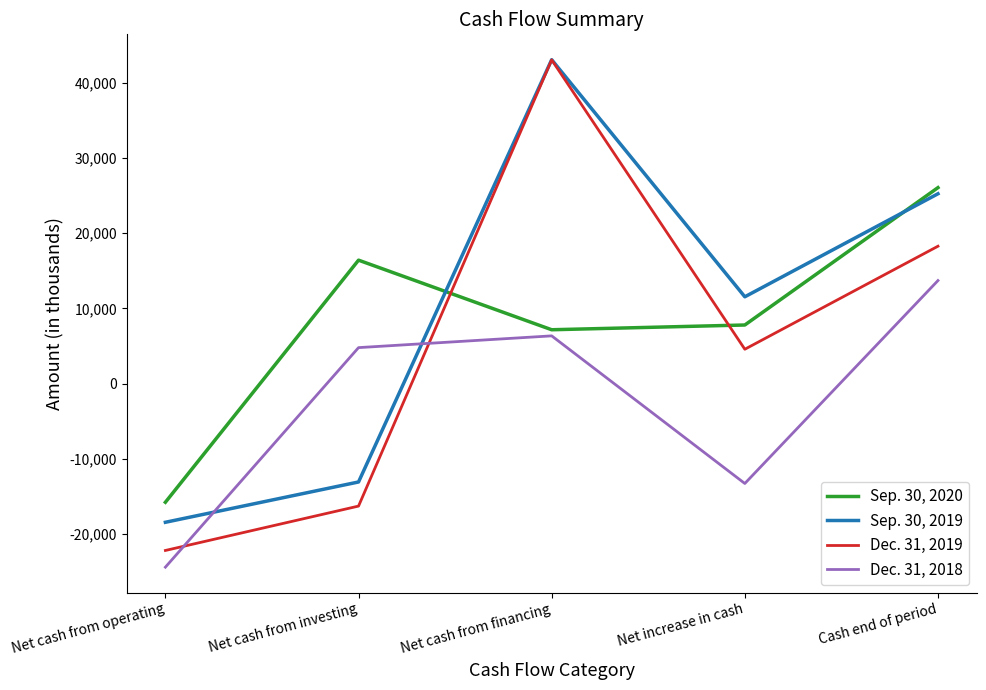

Which series has the largest total across all categories?

Sep. 30, 2019